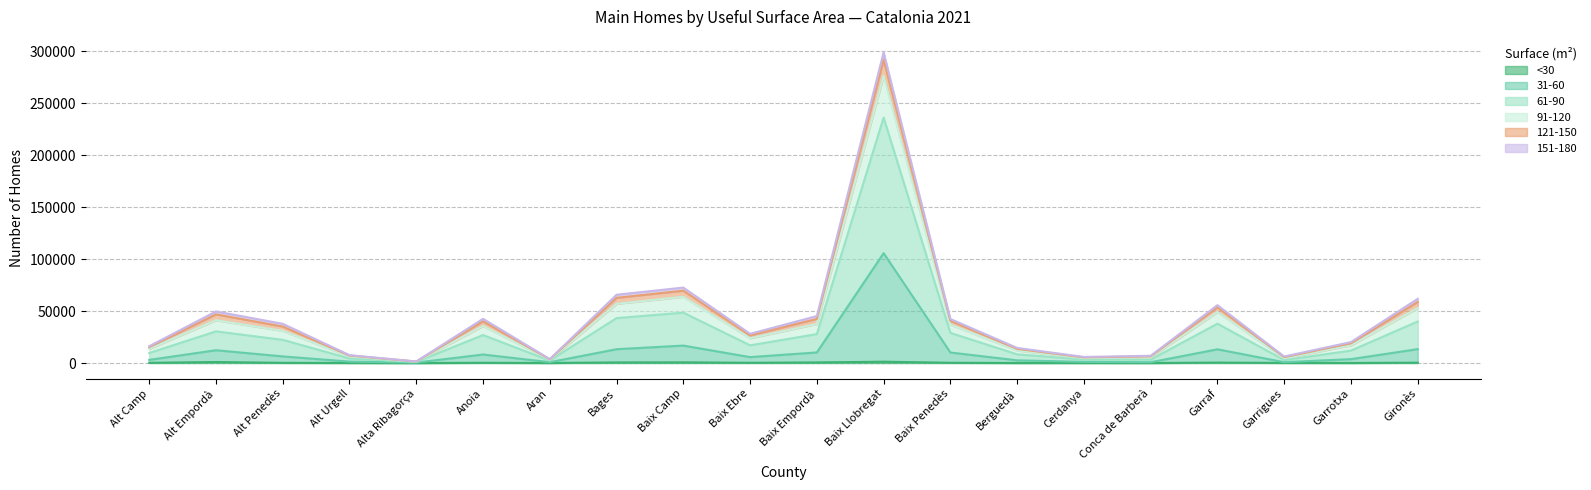

At which category is the sum across all series the highest?

Baix Llobregat